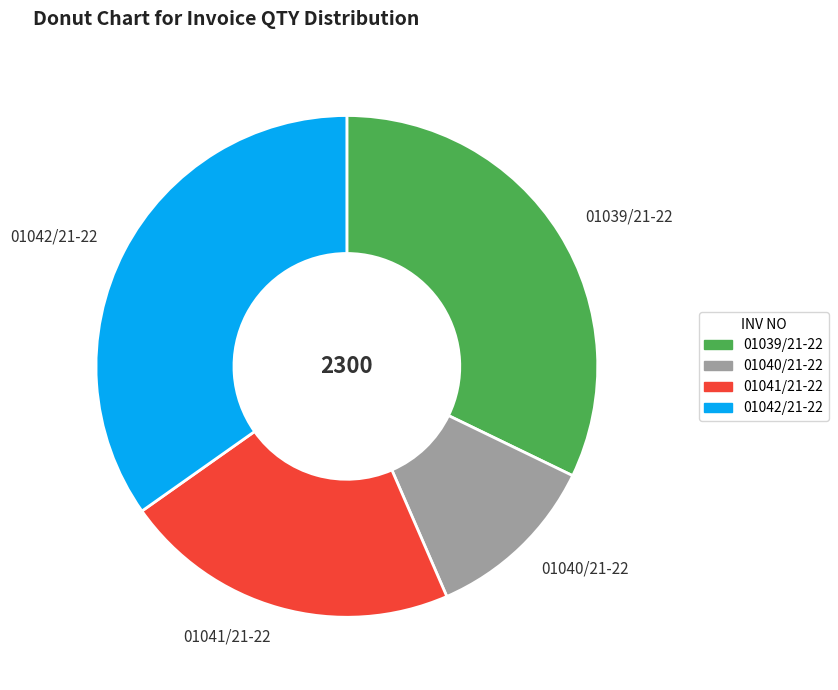

Which category has the biggest portion of the pie?

01042/21-22